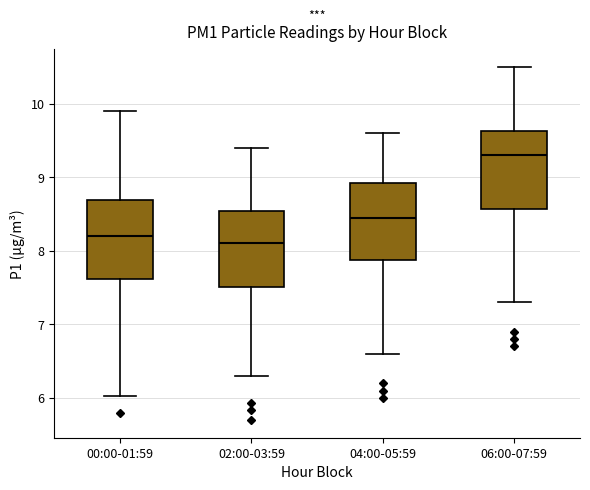

Which box has the highest median line?

06:00-07:59